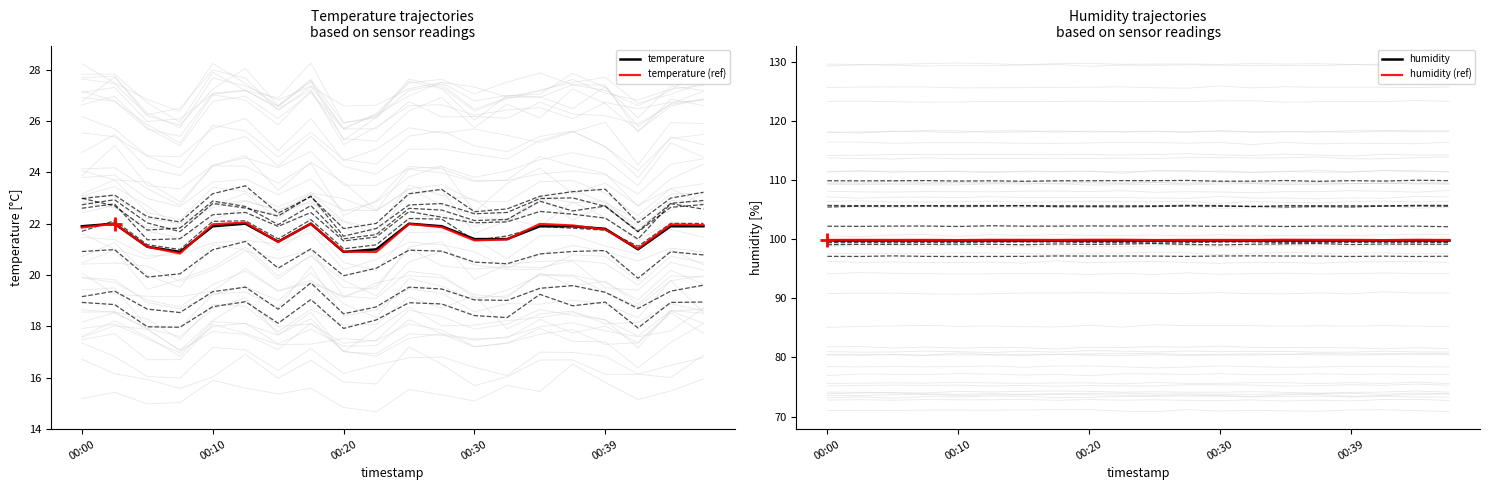

The value of humidity at 00:20 is 143.1. True or false?

False